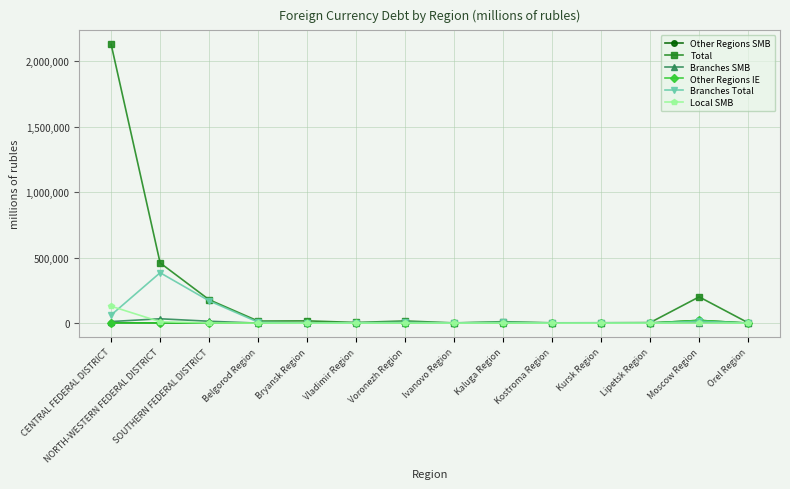

Which series has the widest spread of values?

Total